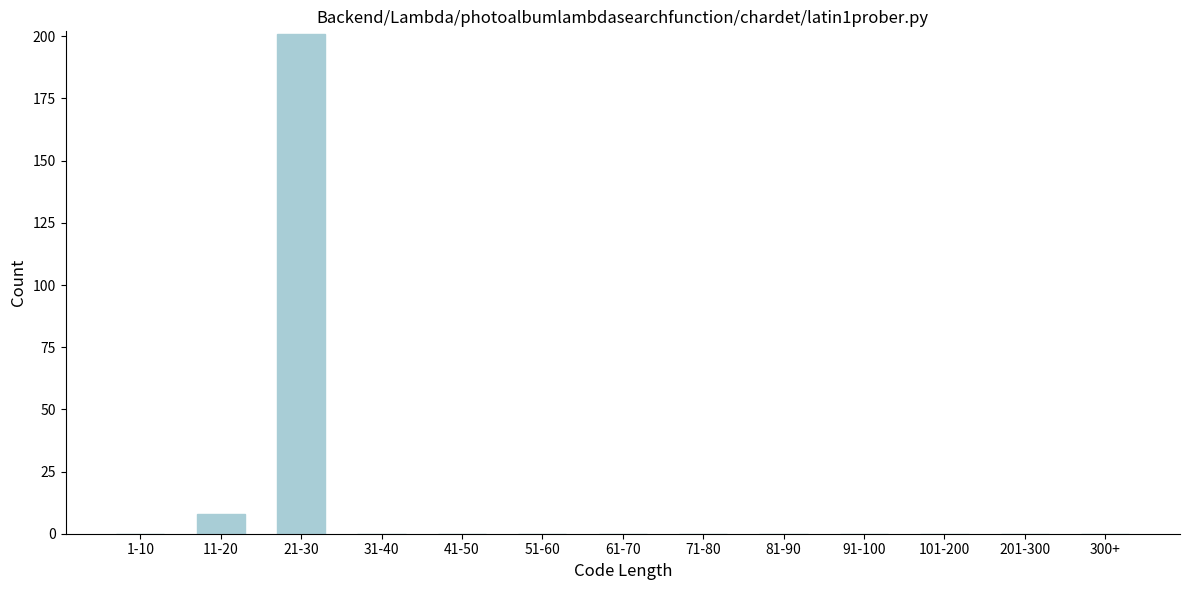

Reading left to right, what are all the values shown in this chart?

1-10=0	11-20=8	21-30=201	31-40=0	41-50=0	51-60=0	61-70=0	71-80=0	81-90=0	91-100=0	101-200=0	201-300=0	300+=0